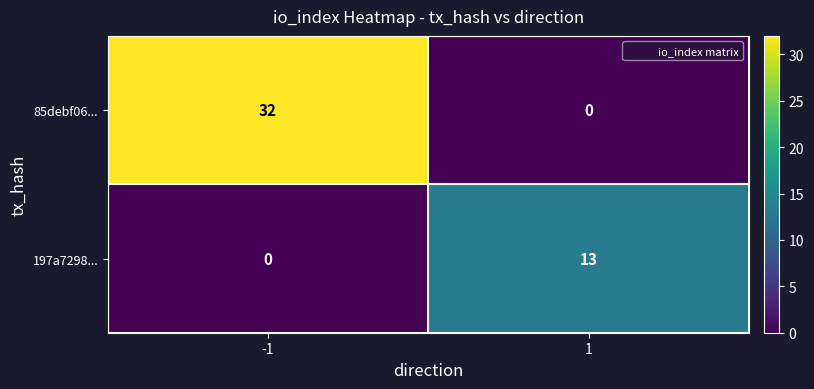

What is the difference between the maximum and minimum values in the 197a7298... series?

13